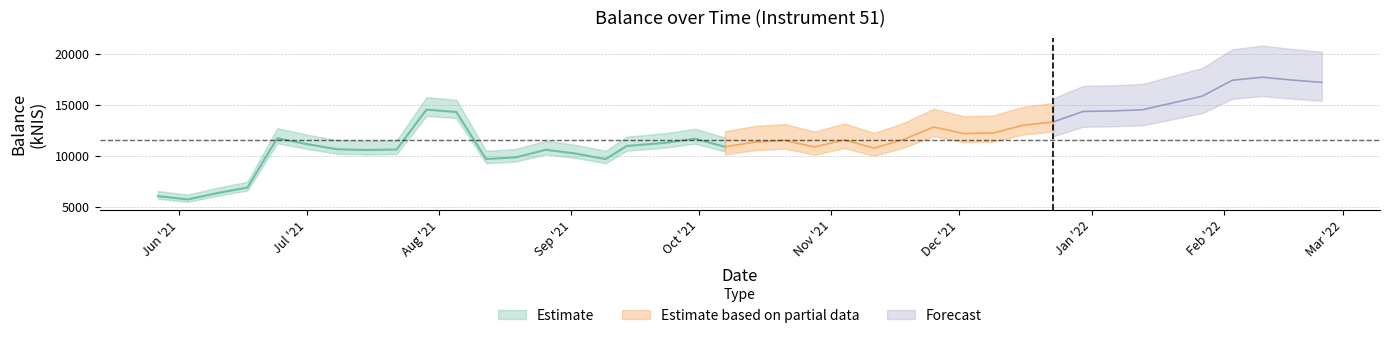

How many interior local valleys (lower than both neighbors) does the data have?

8